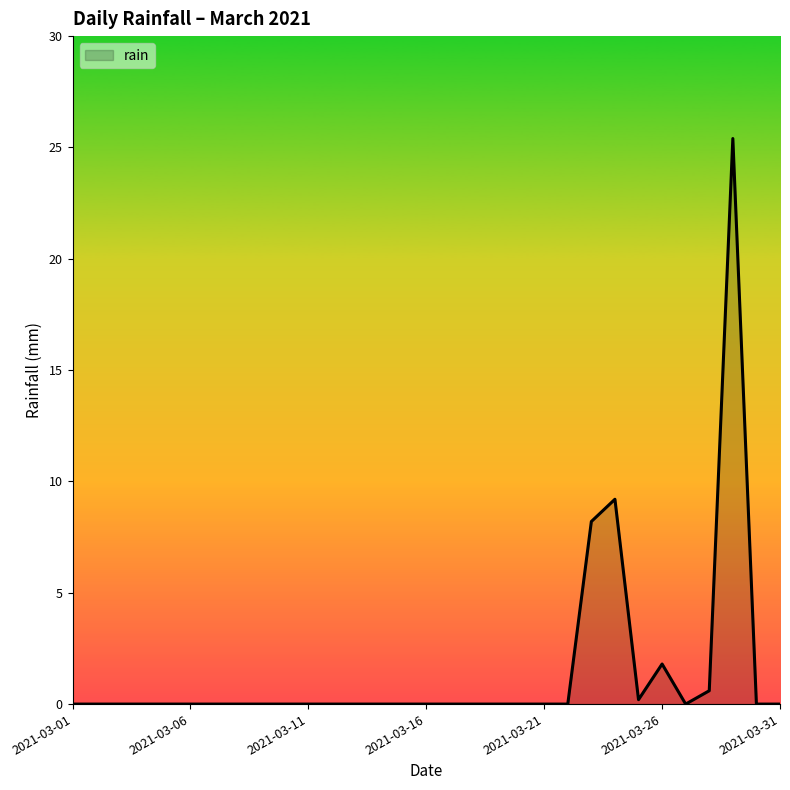

What is the greatest value displayed?

25.4